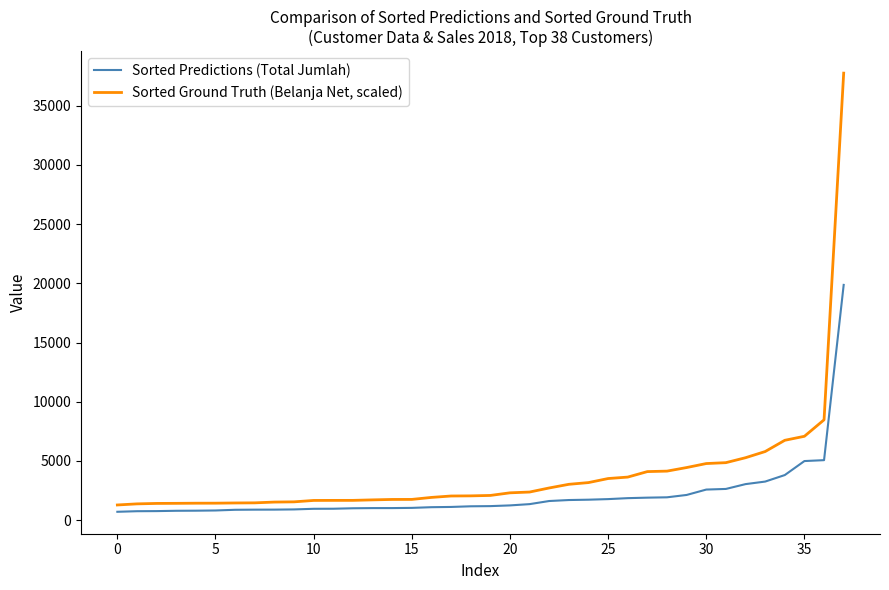

True or false: Sorted Ground Truth (Belanja Net, scaled) and Sorted Predictions (Total Jumlah) intersect in this chart.

False